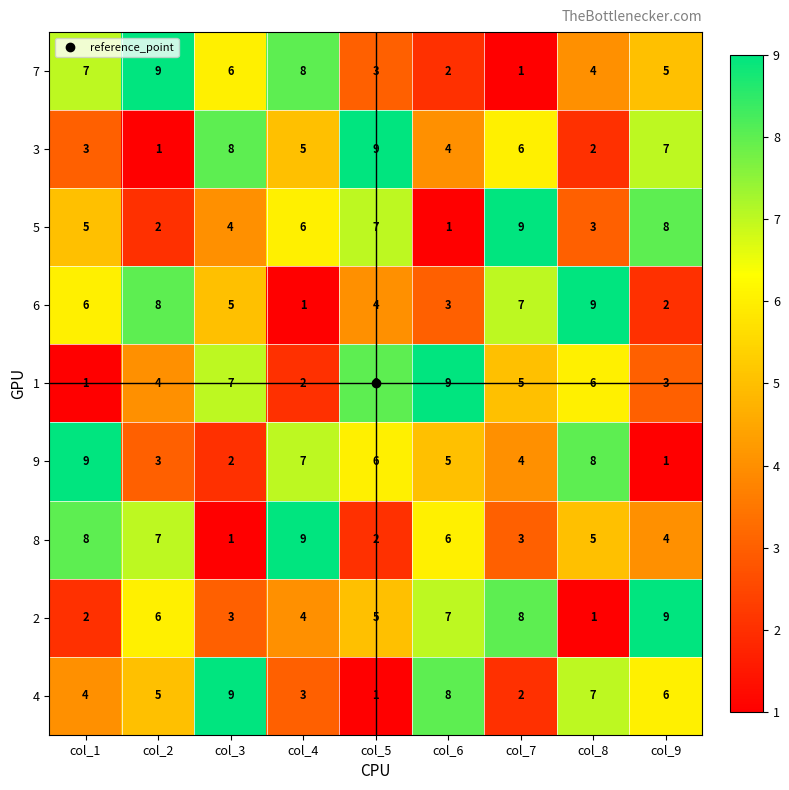

At col_4, list the series in order from smallest to largest.

6, 1, 4, 2, 3, 5, 9, 7, 8